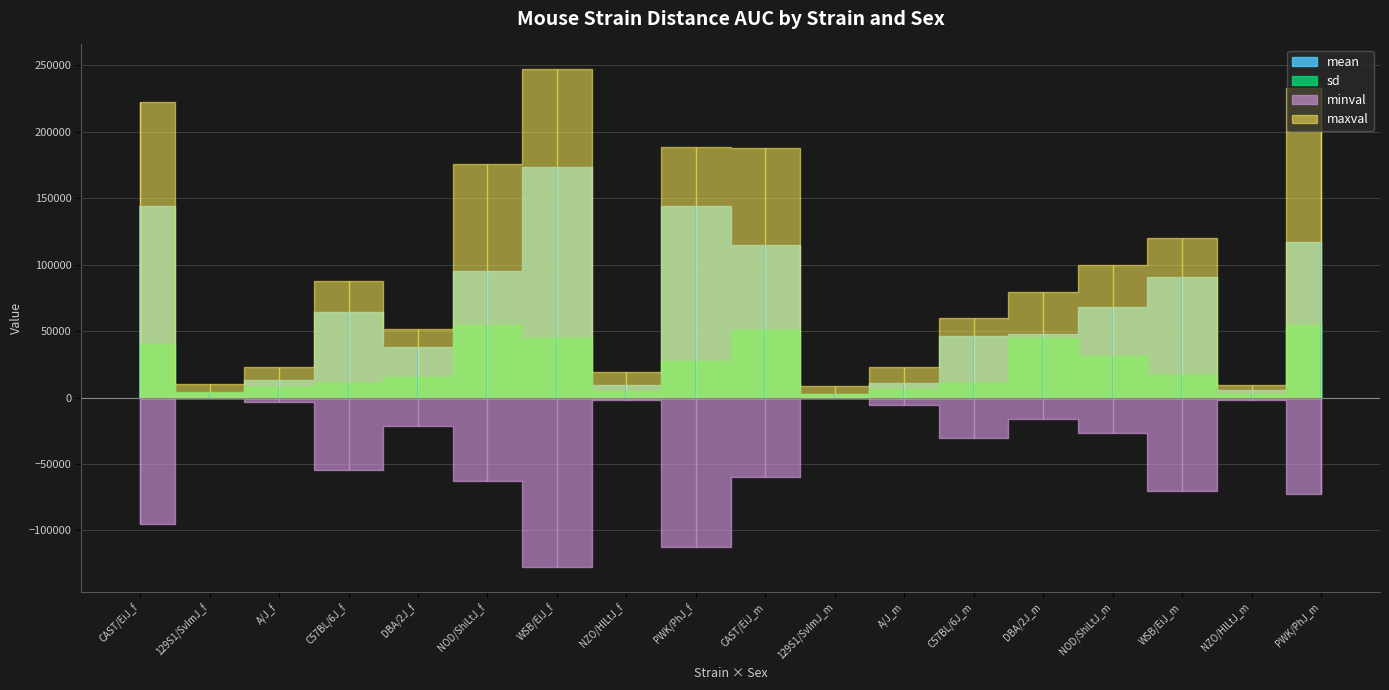

List the labels in order of maxval value, largest first.

WSB/EiJ_f, PWK/PhJ_m, CAST/EiJ_f, PWK/PhJ_f, CAST/EiJ_m, NOD/ShiLtJ_f, WSB/EiJ_m, NOD/ShiLtJ_m, C57BL/6J_f, DBA/2J_m, C57BL/6J_m, DBA/2J_f, A/J_f, A/J_m, NZO/HlLtJ_f, 129S1/SvImJ_f, NZO/HlLtJ_m, 129S1/SvImJ_m